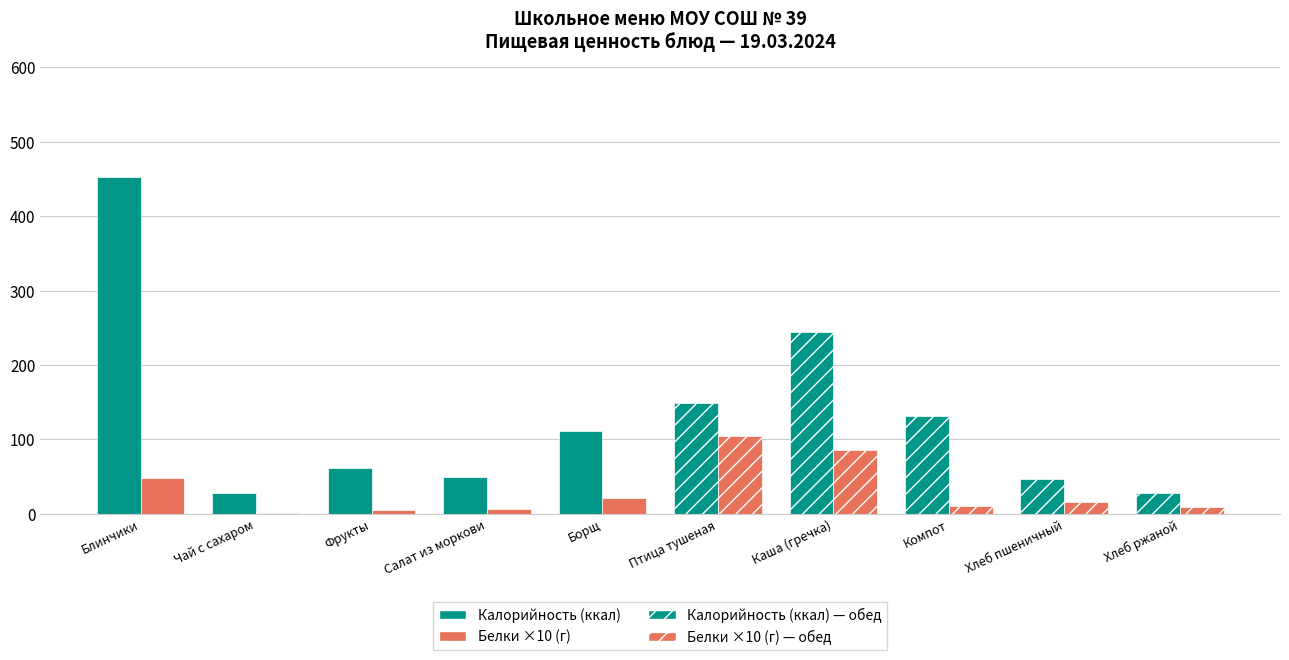

Which category has the highest value in the Калорийность series?

Блинчики